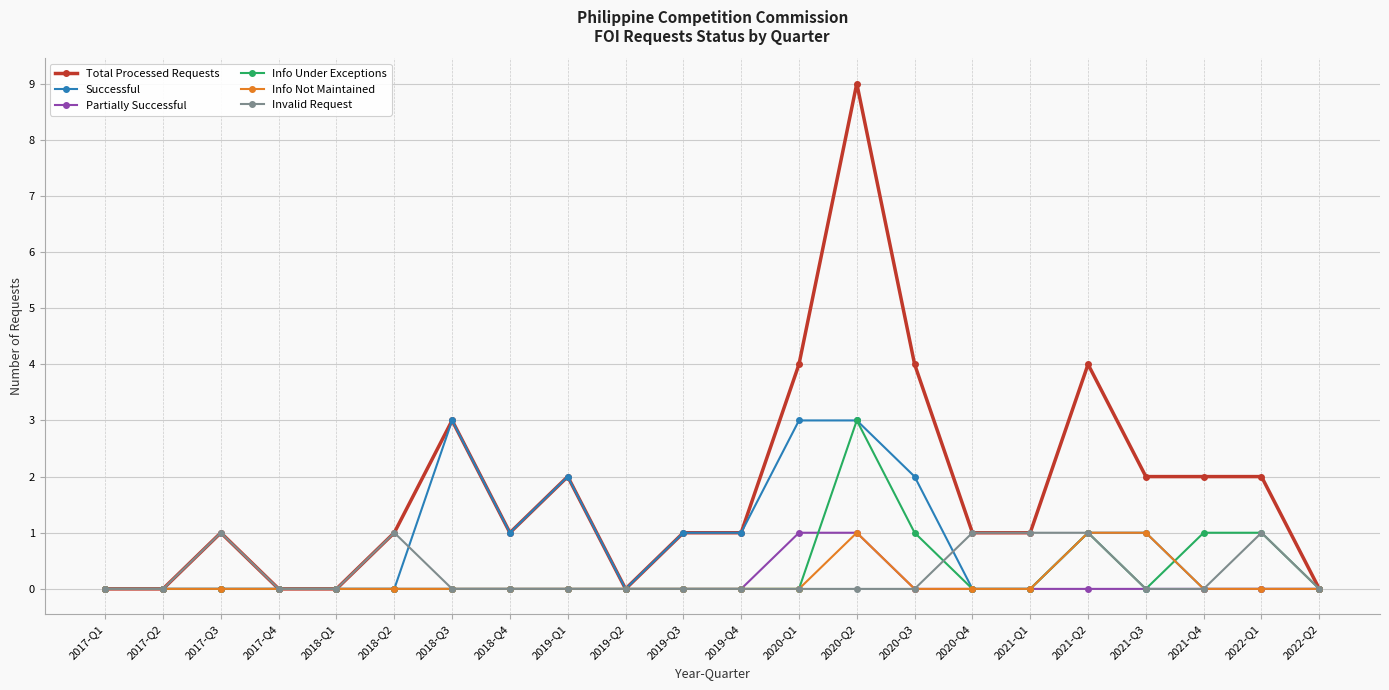

What is the highest value of the Successful series?

3